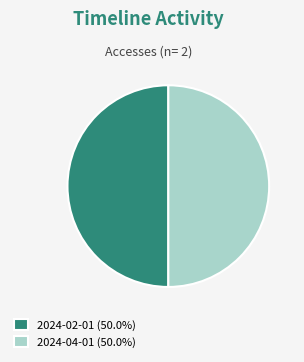

What is the ratio of the value at 2024-04-01 (50.0%) to the value at 2024-02-01 (50.0%)?

1.0